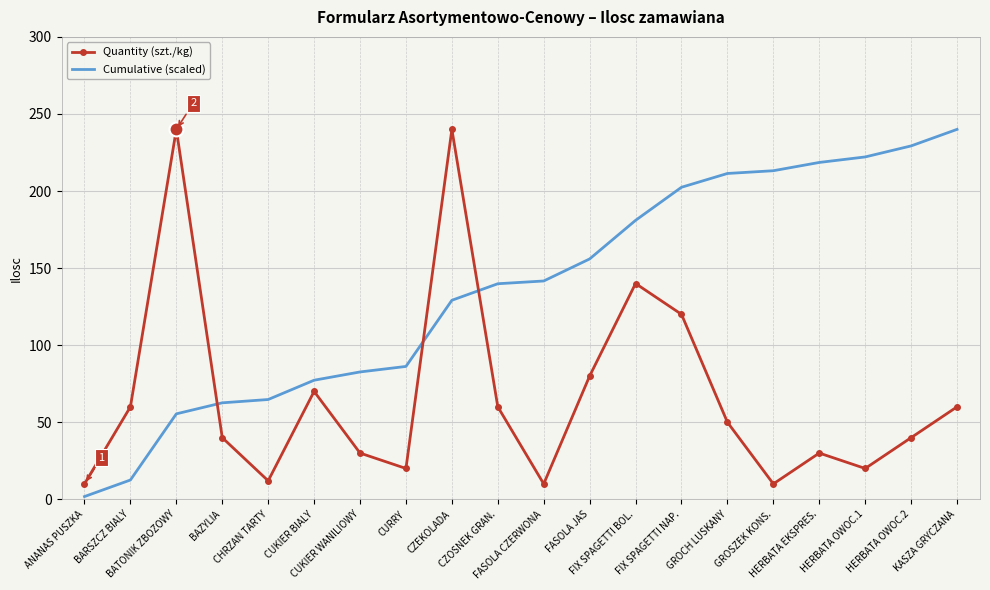

Is it true that Quantity (szt./kg) equals 70.0 at CUKIER BIALY?

True